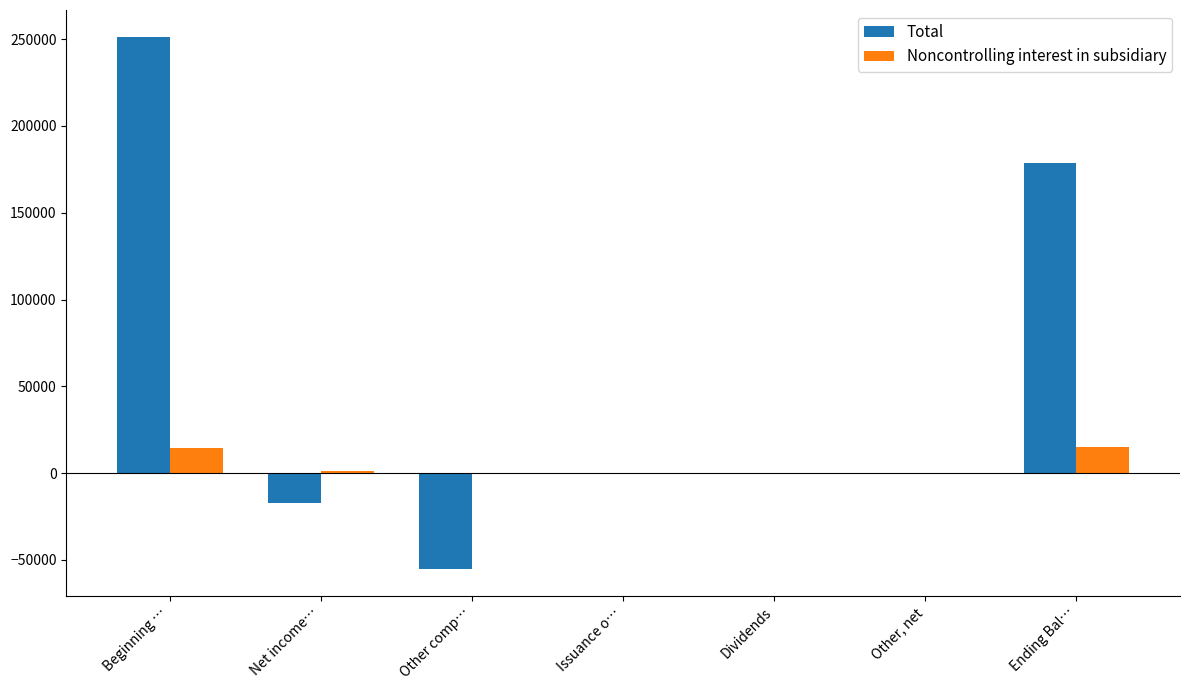

What is the maximum value for Total?

251450